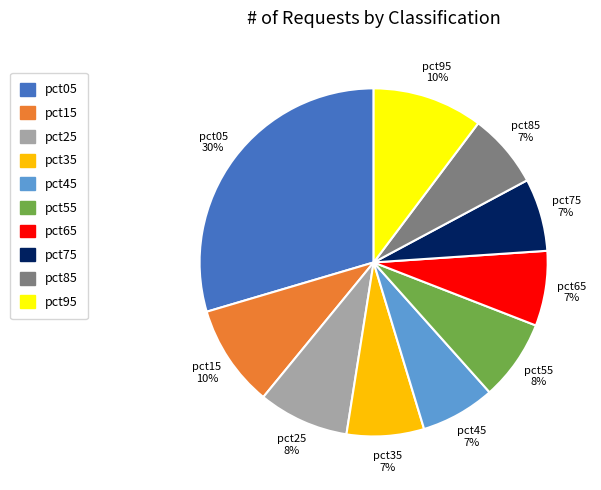

Is it true that pct25 is 8% of the pie?

True